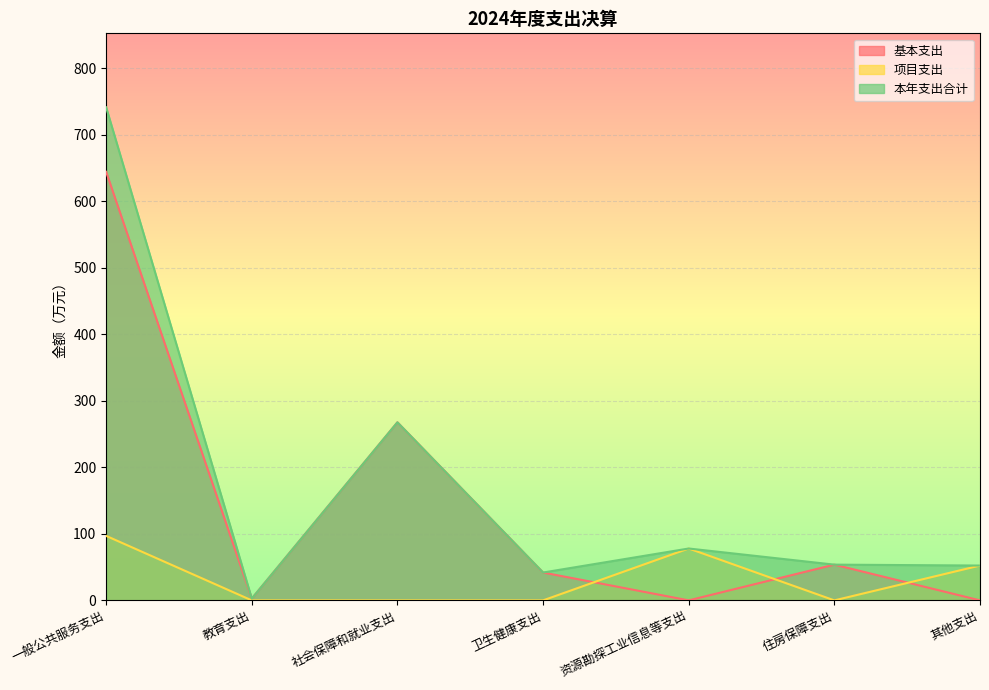

What is the difference between the maximum and minimum values in the 本年支出合计 series?

738.7